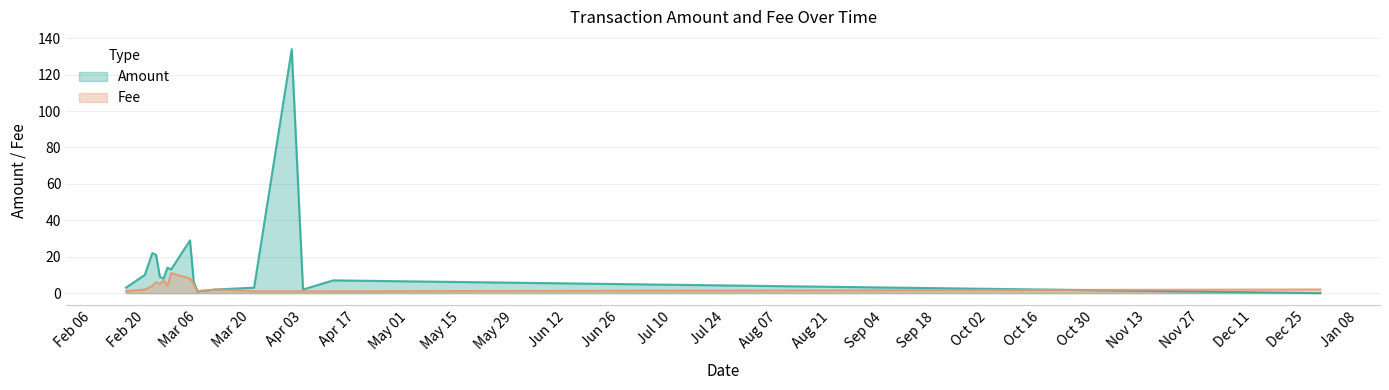

What is the sum of all Fee values?

62.0